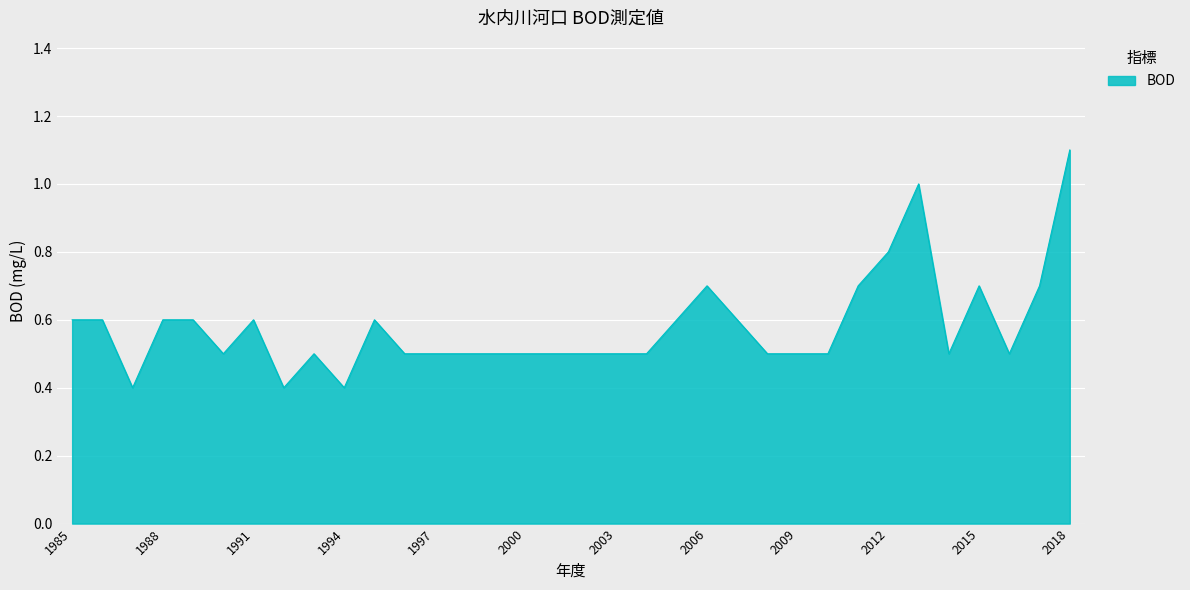

What is the difference between the maximum and minimum values?

0.7